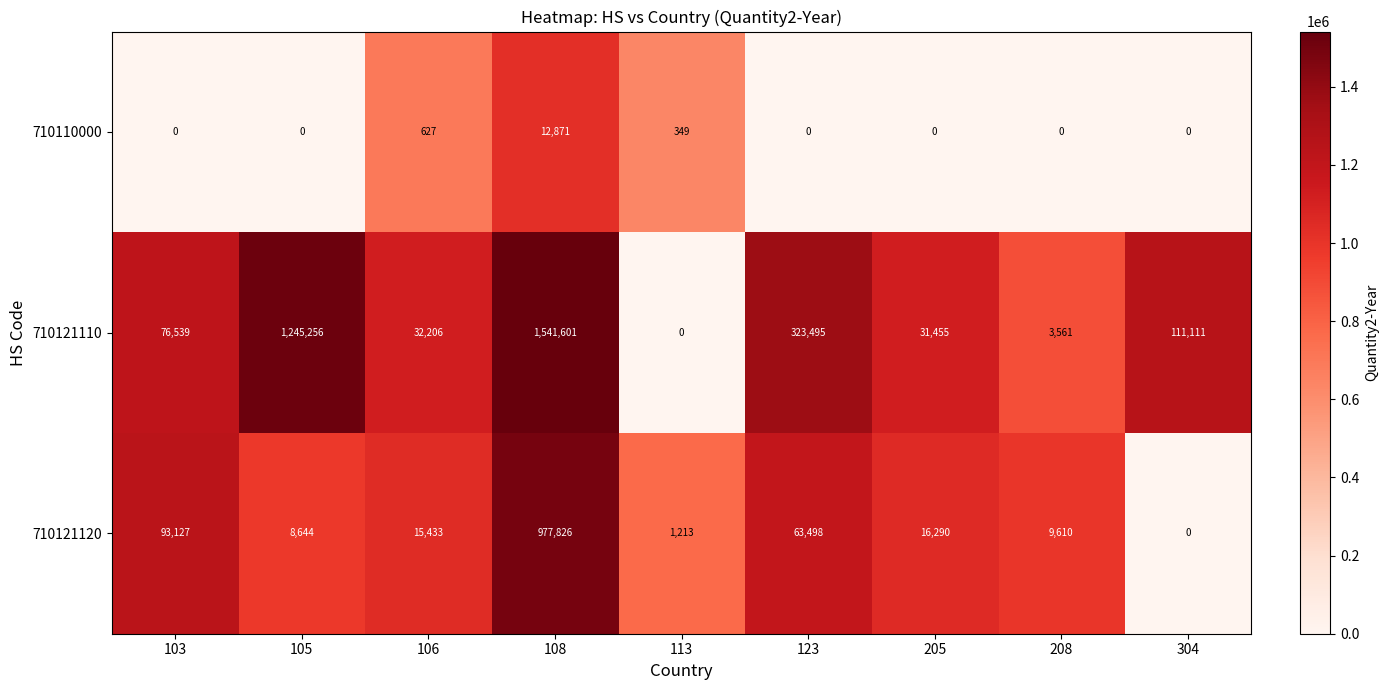

List the series in order of their overall mean, highest first.

710121110, 710121120, 710110000